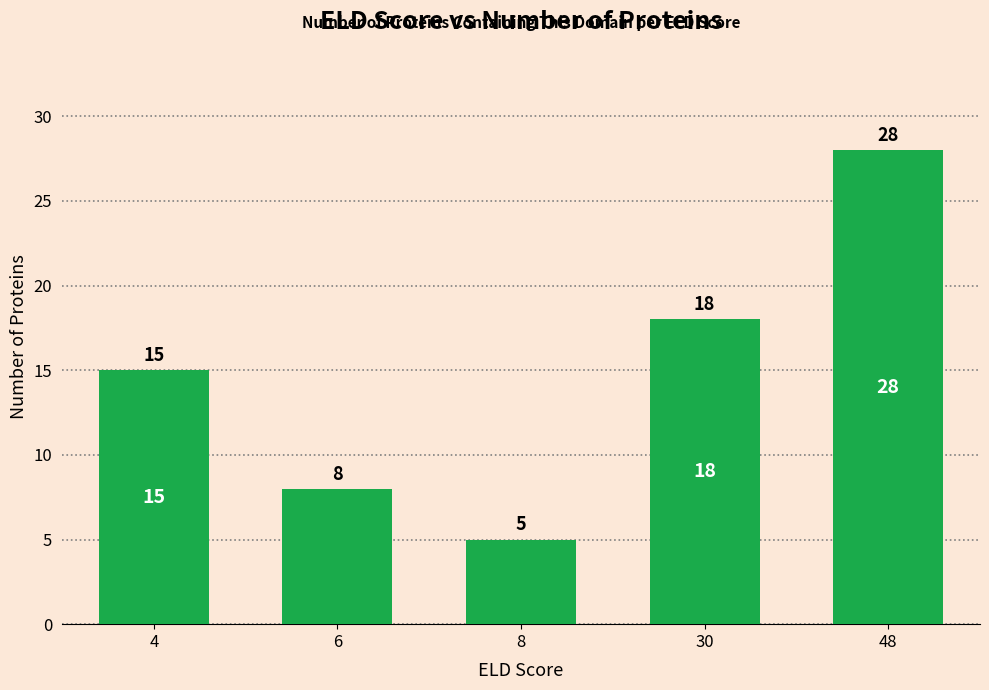

What is the difference between the maximum and minimum values?

23